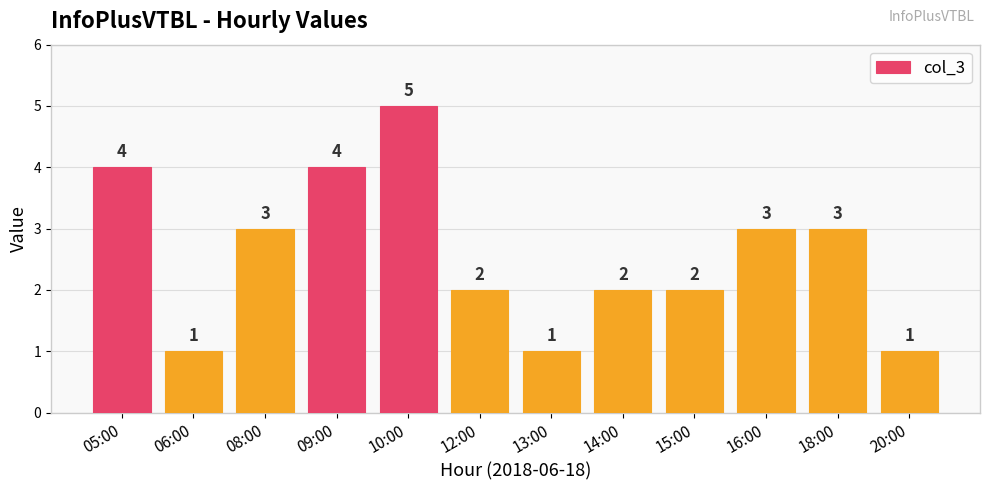

Approximately how many times larger is the value at 10:00 compared to 08:00?

1.7